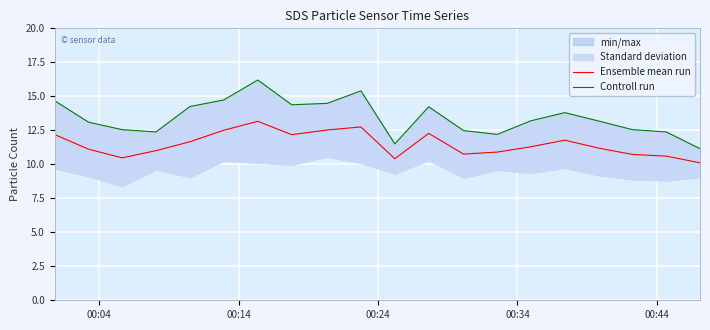

What is the lowest value of the Ensemble mean run series?

10.1